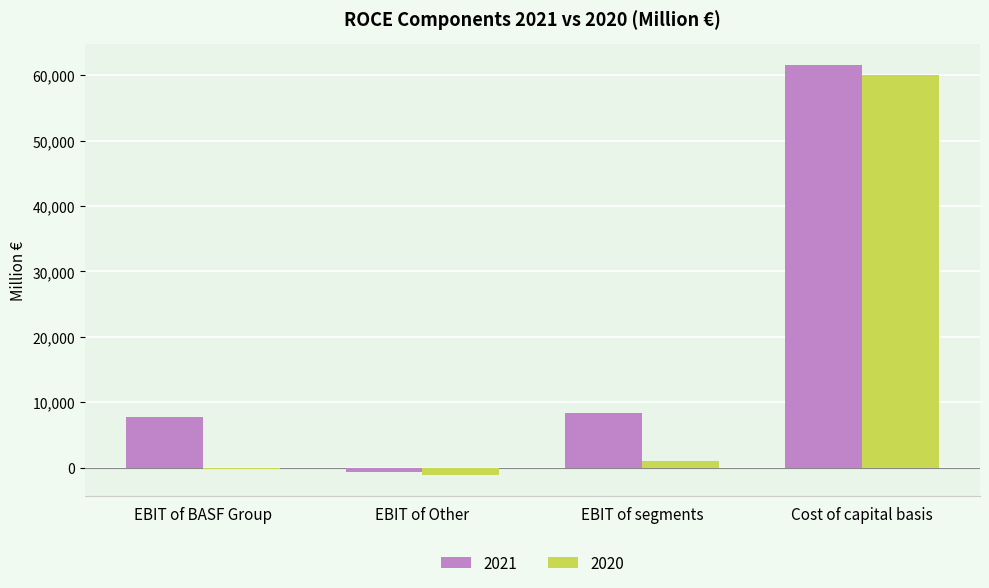

Which series has the largest range (max minus min)?

2021